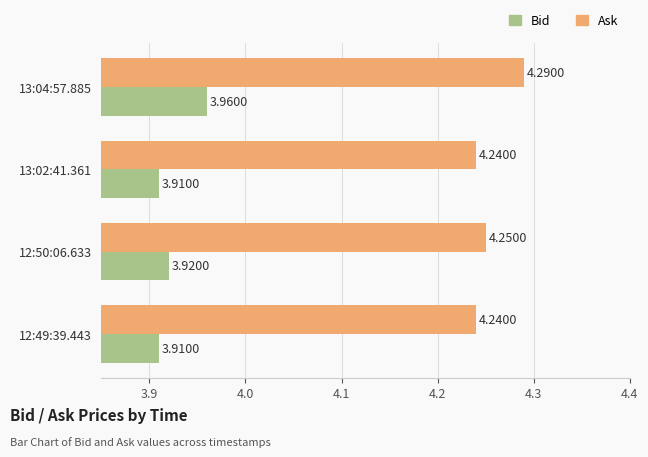

What is the sum of all Bid values?

15.7